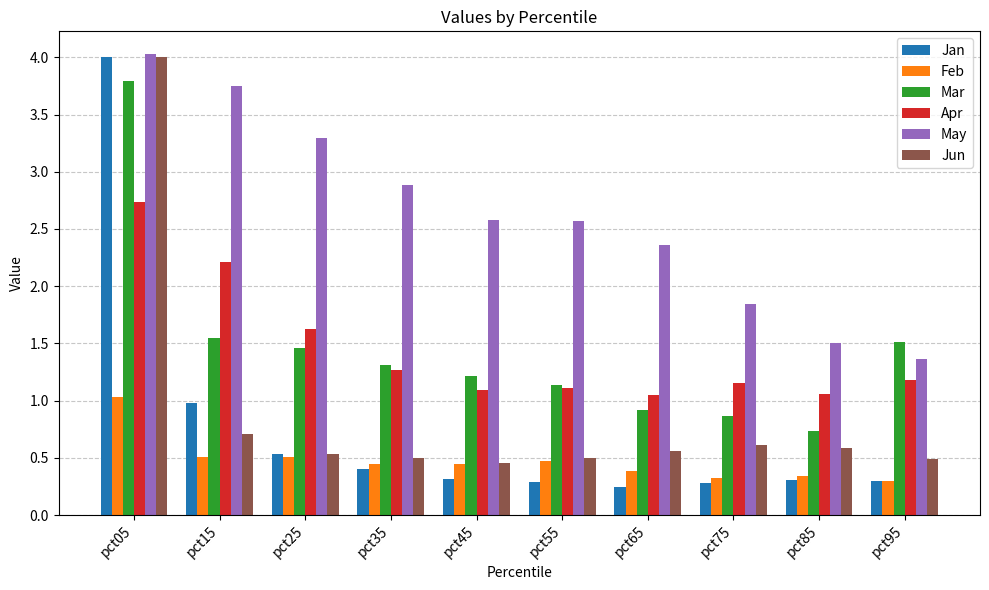

At how many categories does at least one series exceed 3?

3